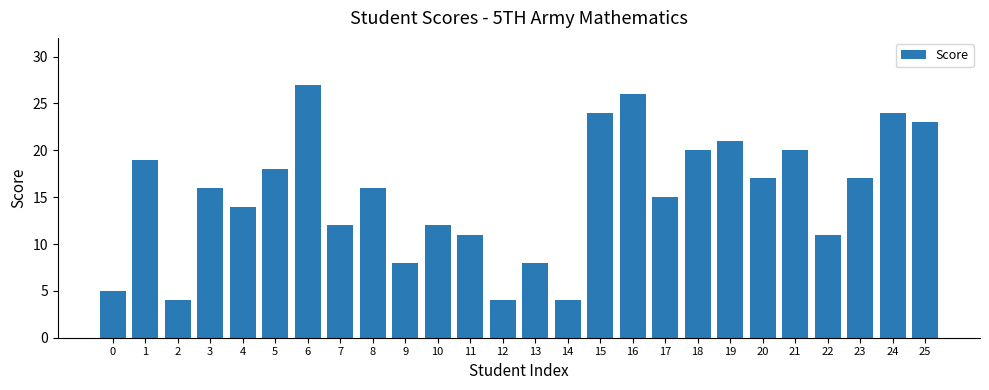

Approximately how many times larger is the value at 15 compared to 4?

1.7